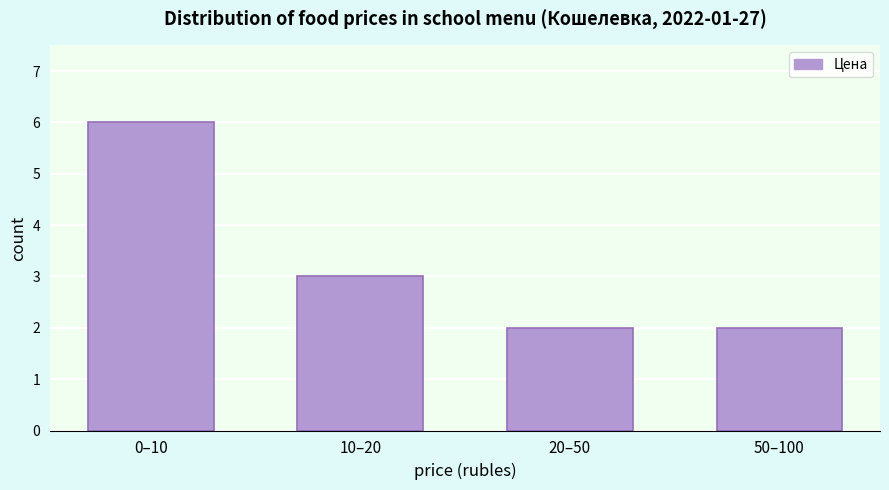

Reading left to right, extract all data points from this chart.

0–10=6	10–20=3	20–50=2	50–100=2